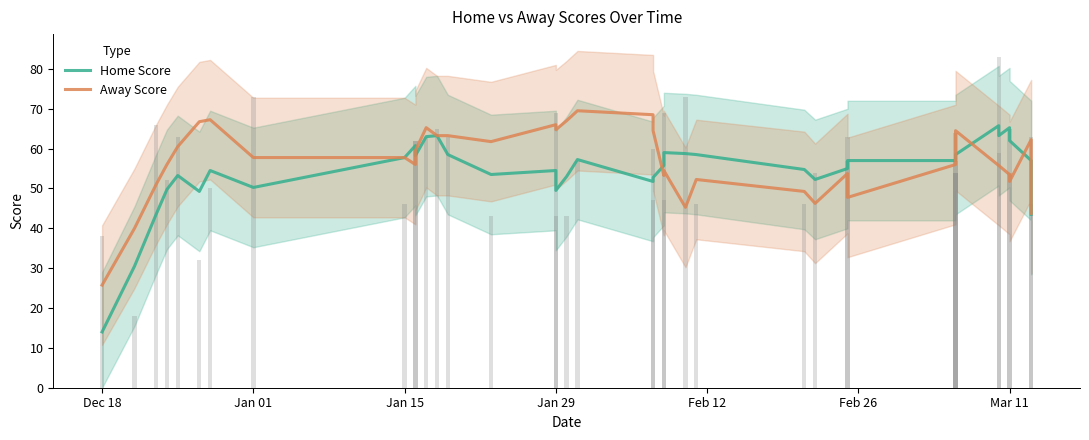

Count the number of categories in the chart.

39